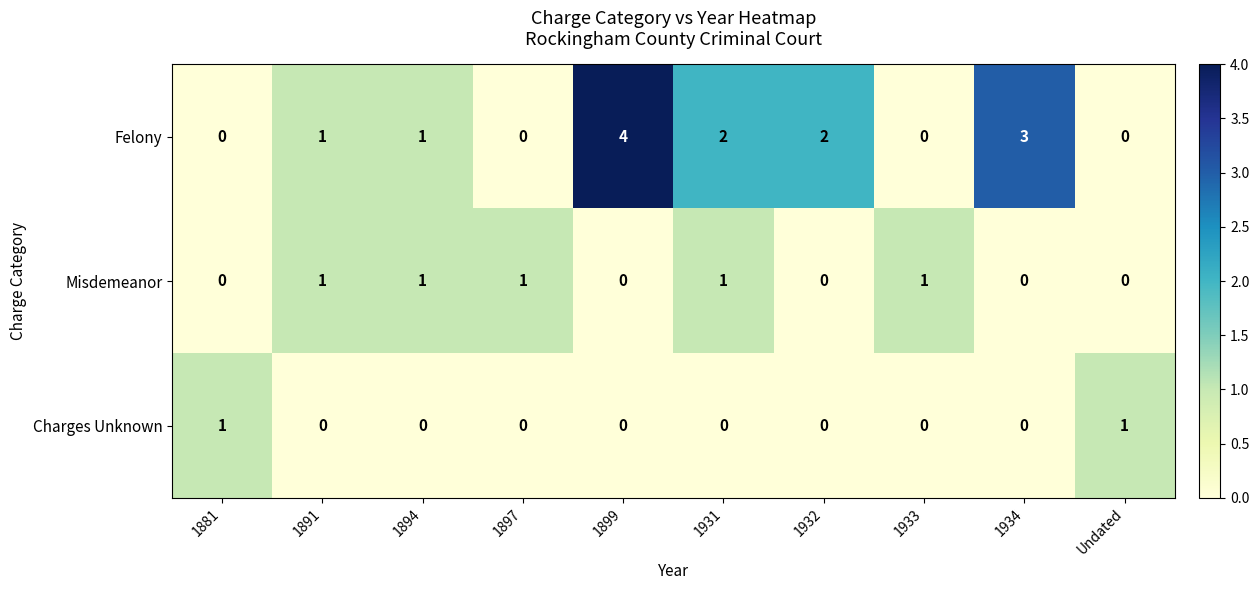

Reading left to right, what are all the values shown in this chart?

Felony: 0	1	1	0	4	2	2	0	3	0
Misdemeanor: 0	1	1	1	0	1	0	1	0	0
Charges Unknown: 1	0	0	0	0	0	0	0	0	1